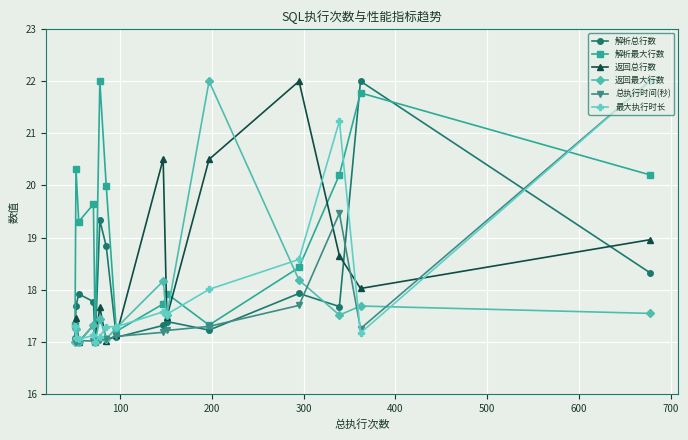

Which series has the largest range (max minus min)?

解析总行数